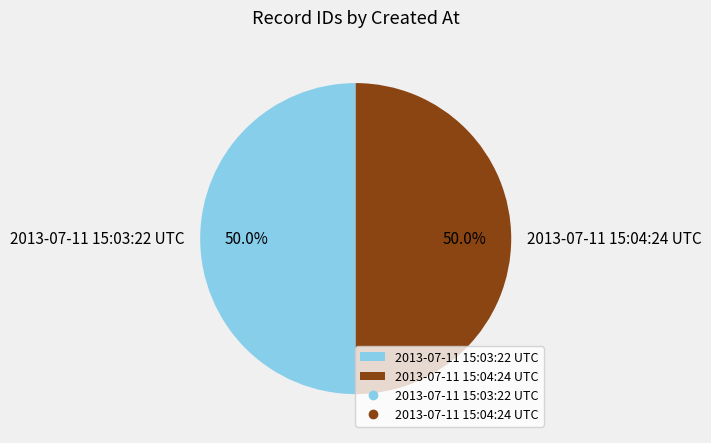

Combined, what portion of the pie is 2013-07-11 15:04:24 UTC and 2013-07-11 15:03:22 UTC?

100.0%